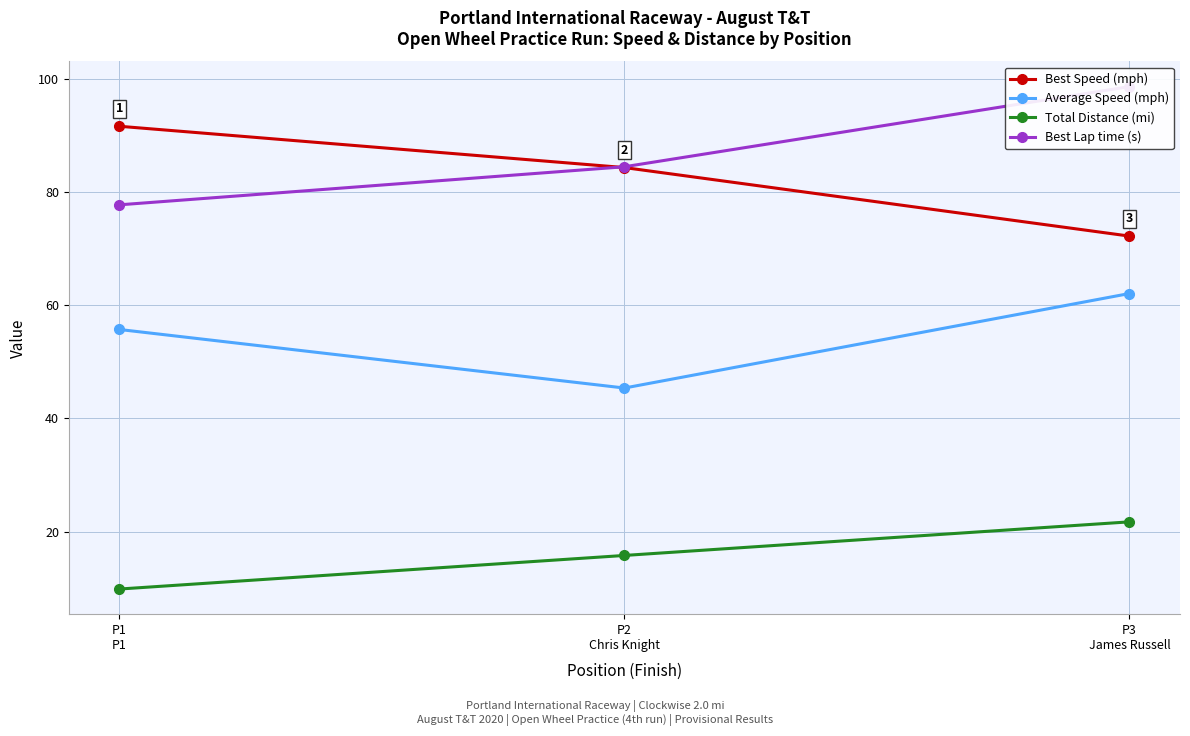

What is the difference between the highest and lowest values at P3
James Russell?

76.8